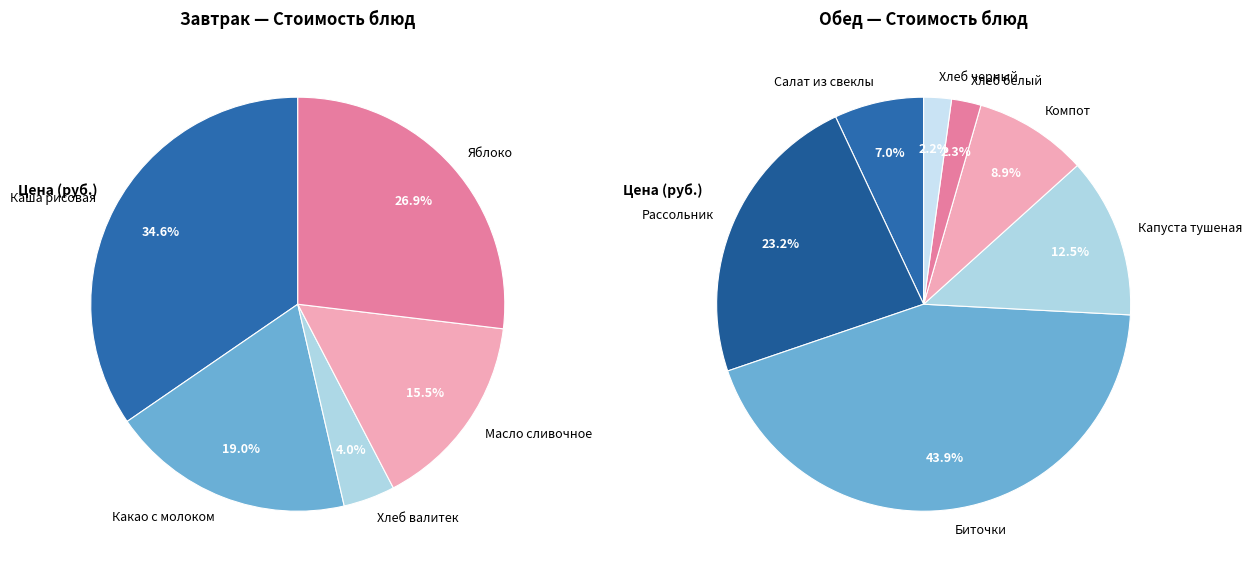

What is the change in value from Завтрак (гор.блюдо) to Обед (закуска)?

-13.3